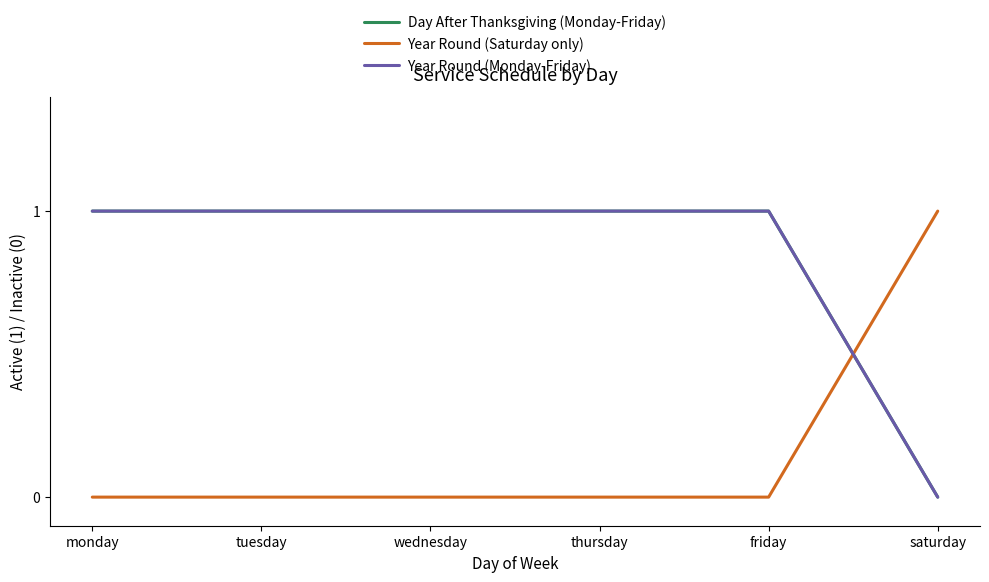

Is the value of Year Round (Saturday only) at wednesday greater than the value of Year Round (Monday-Friday) at thursday?

No